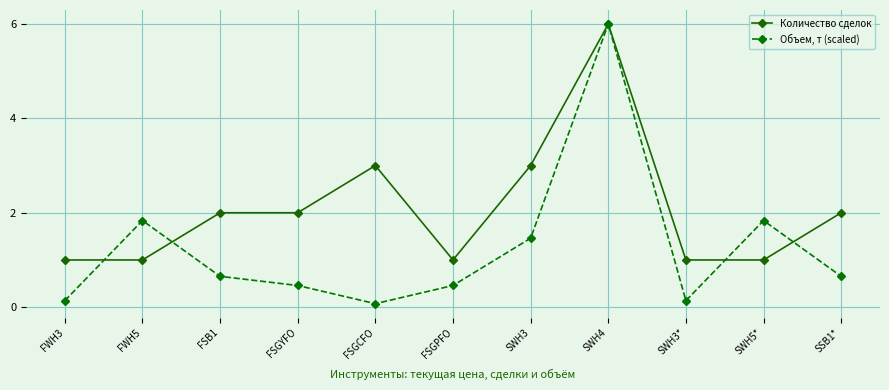

What is the total value across all series at FWH5?

2.8